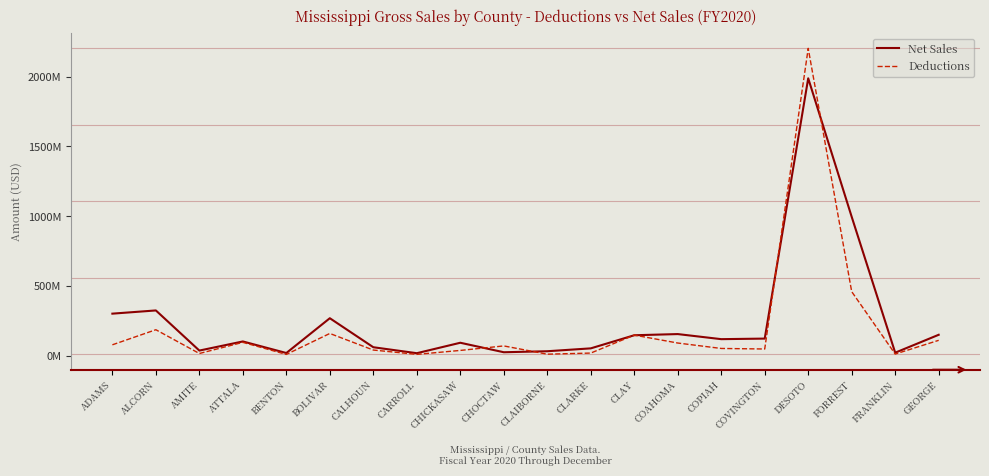

True or false: Net Sales and Deductions cross at least once.

True